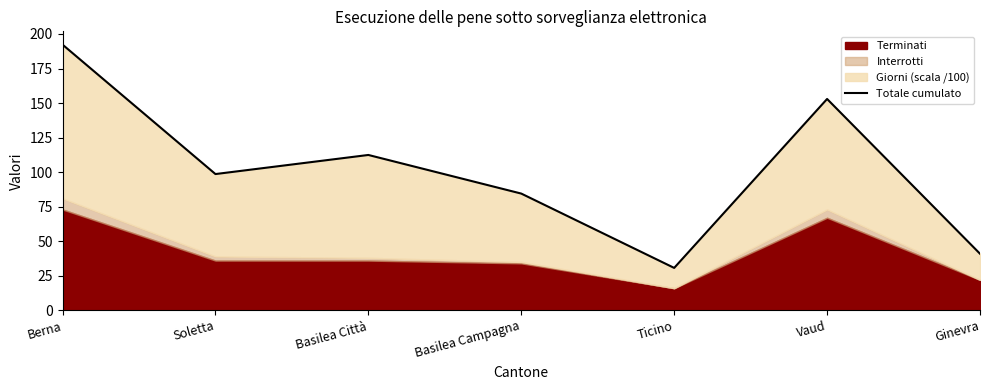

What is the change in value from Basilea Città to Ticino?

-81.8